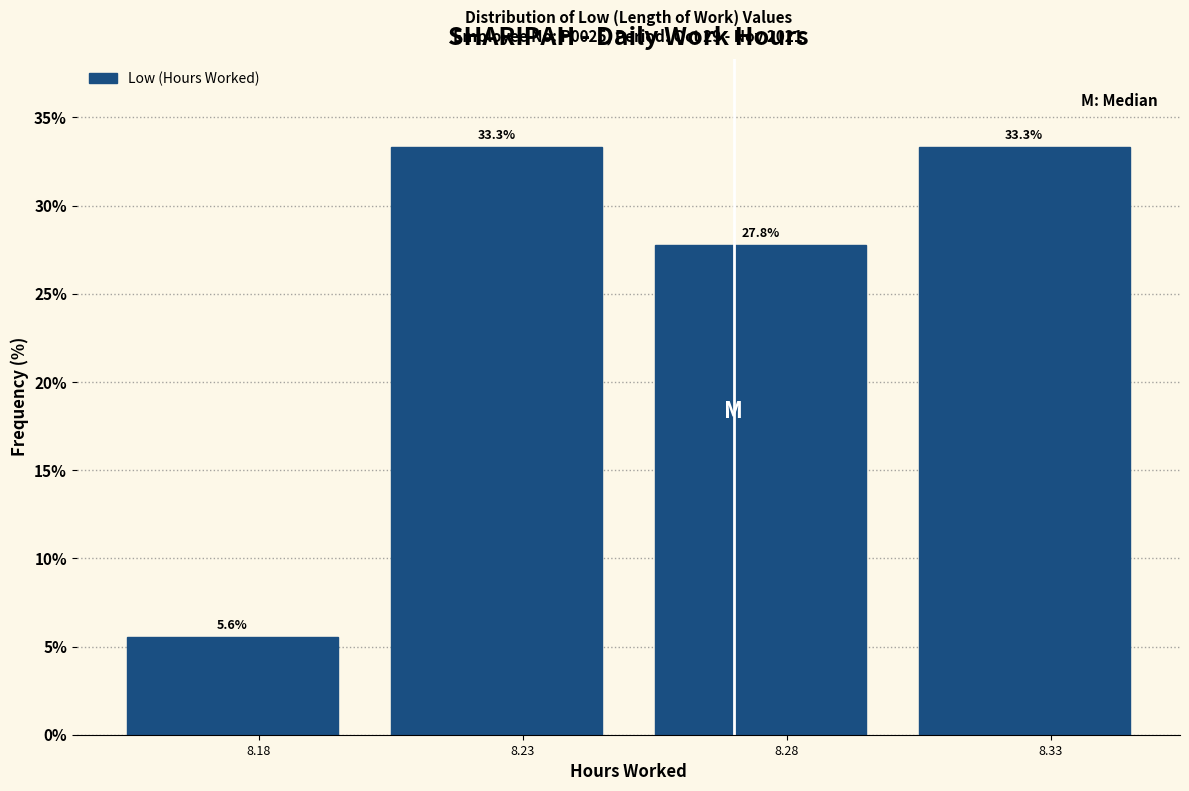

Reading left to right, list every bar in this chart as the range it spans on the x-axis followed by its height.

8.15 to 8.20: 5.6
8.20 to 8.25: 33.3
8.25 to 8.30: 27.8
8.30 to 8.35: 33.3